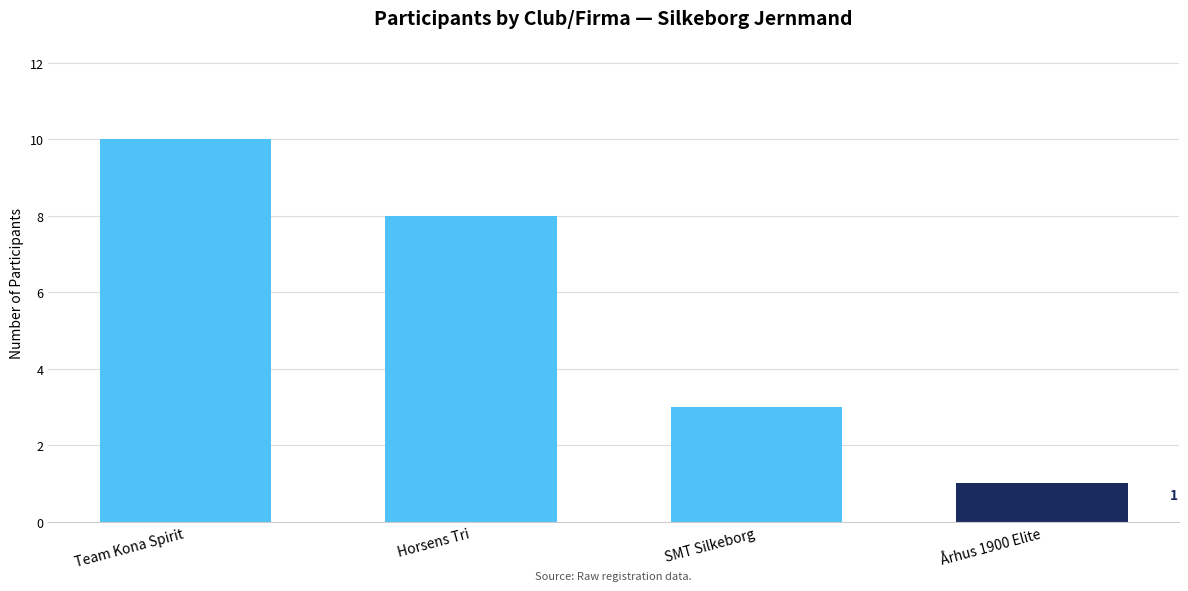

How many bars are there in total?

4